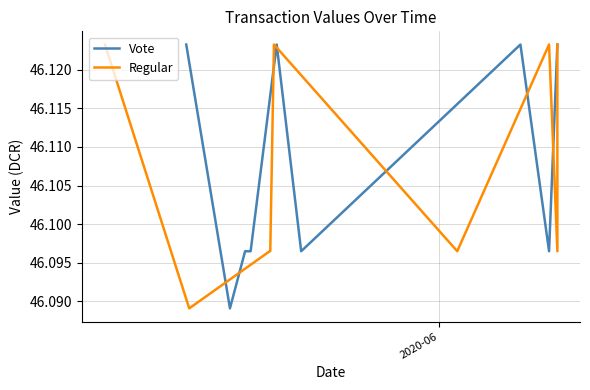

Is the value of Regular at 2020-06 greater than the value of Vote at 6?

No